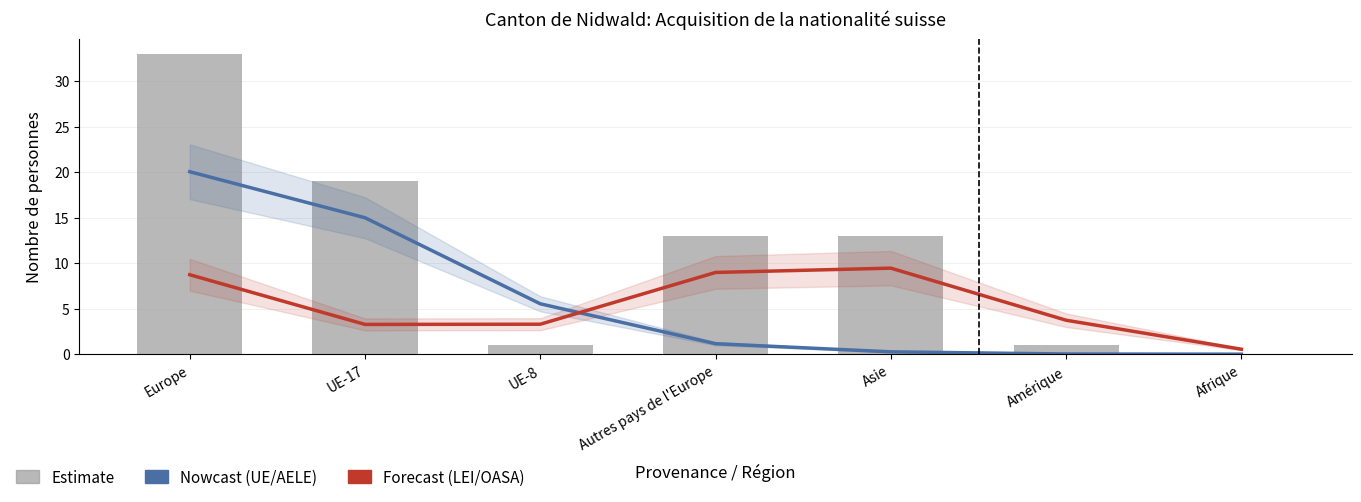

Is the value of Nowcast (UE/AELE) at Amérique greater than the value of Total acquisition at Amérique?

No